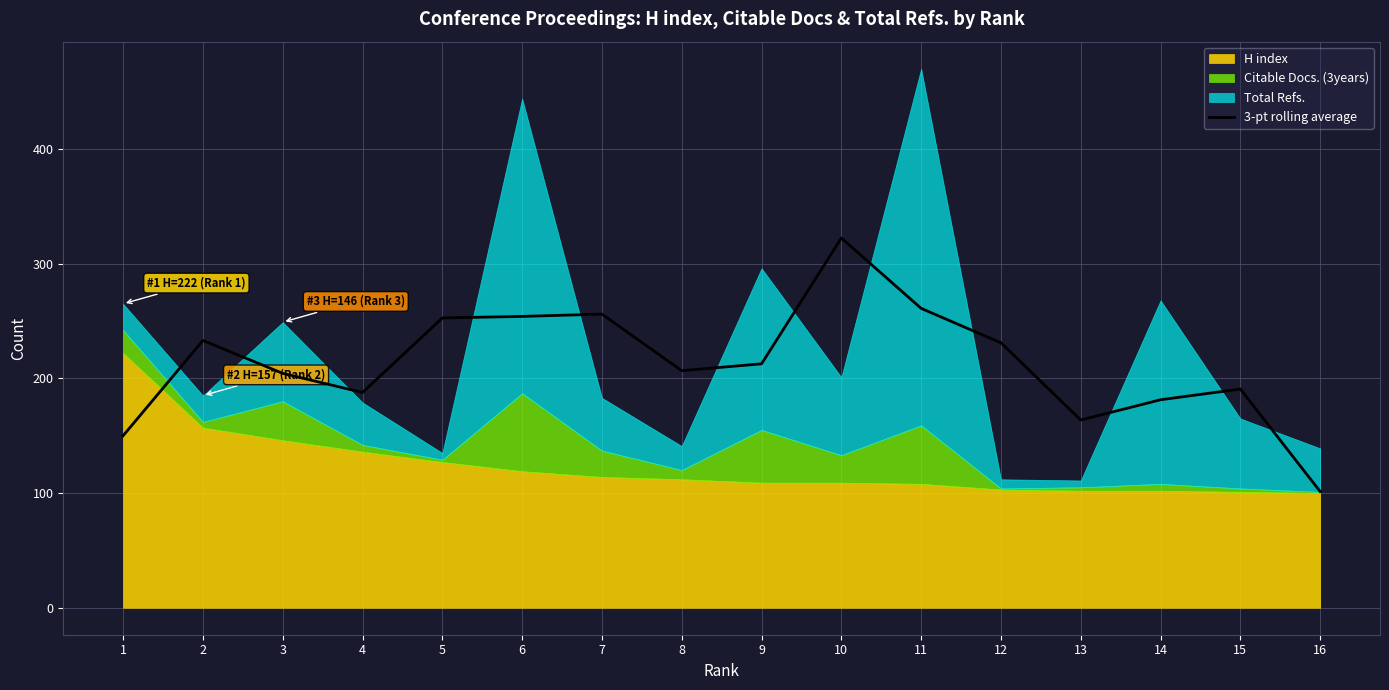

The value at 10 is 177.4. True or false?

False